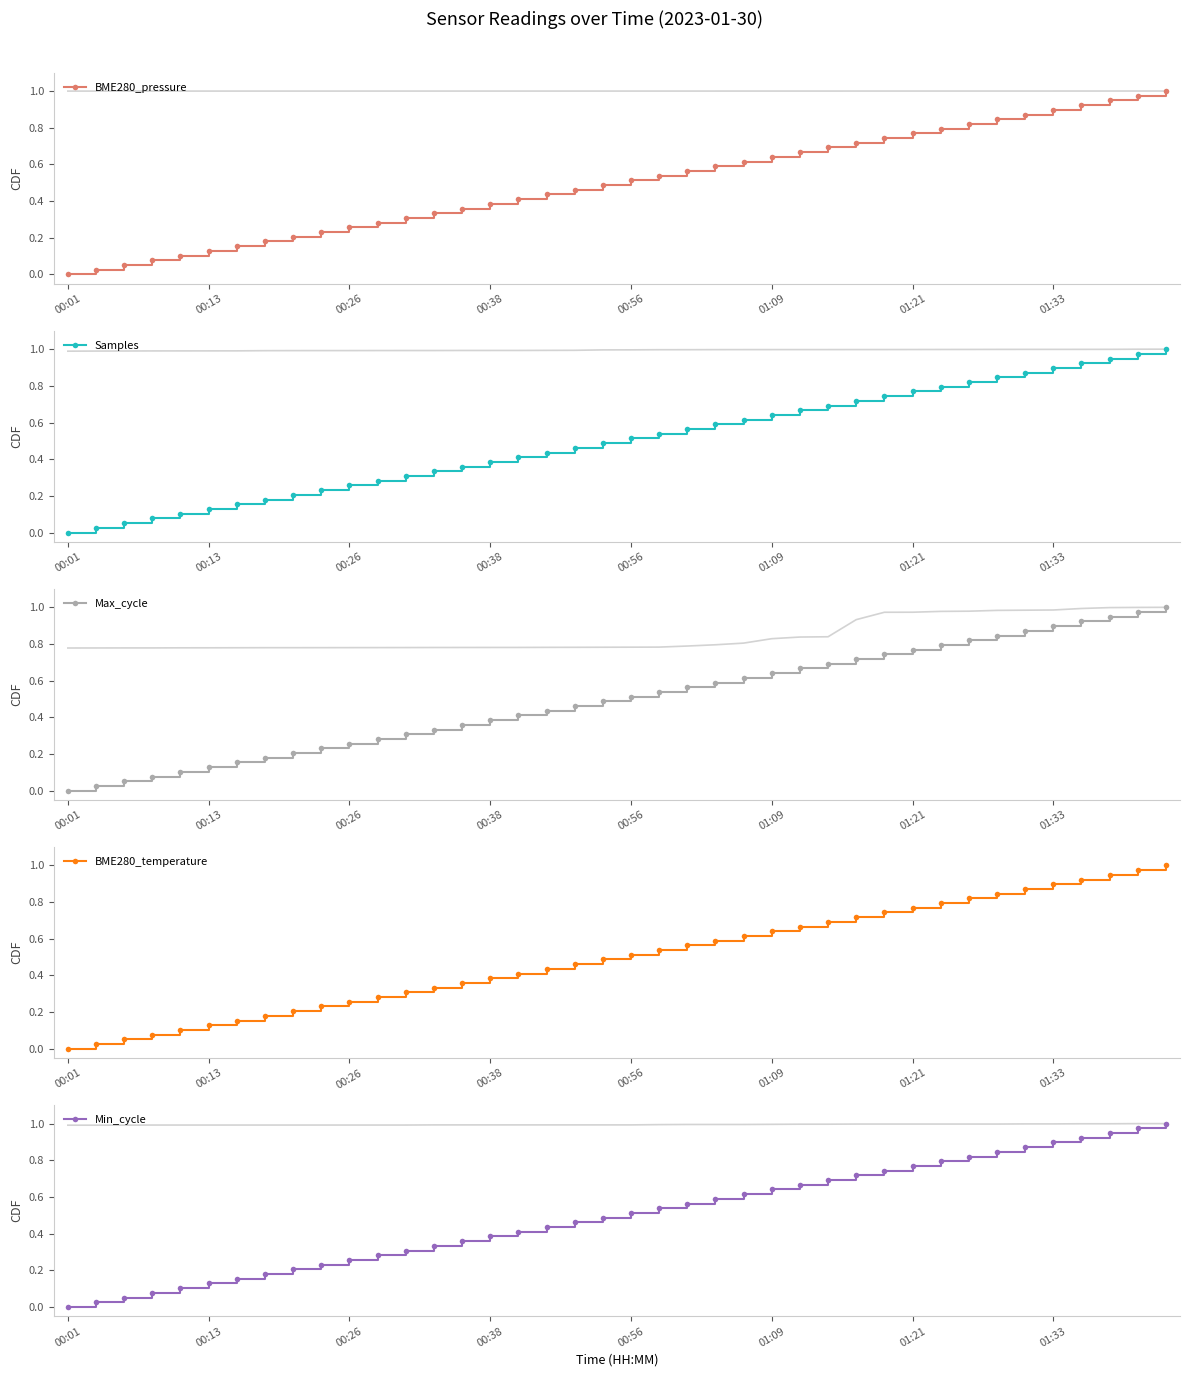

True or false: Min_cycle has more than 2 points higher than both neighbors.

False